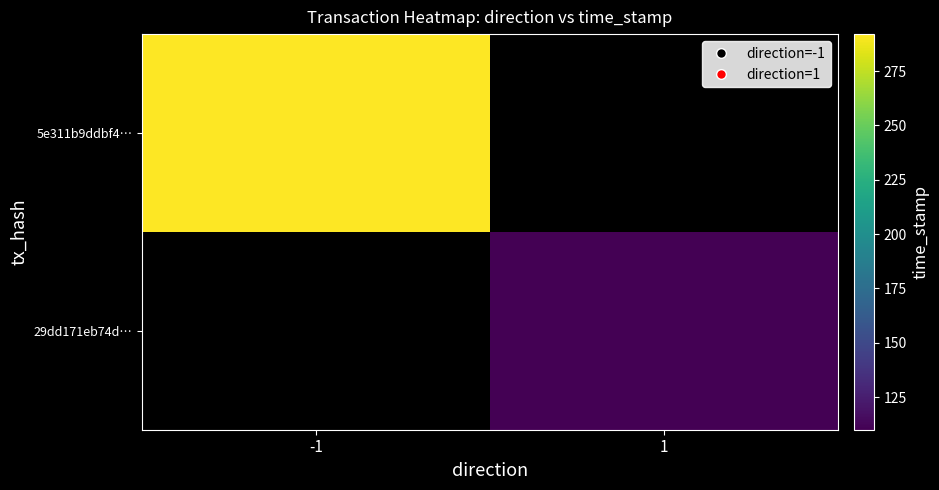

Which series has the largest range (max minus min)?

5e311b9ddbf4a443d1a701f1bbdaaab8914691a